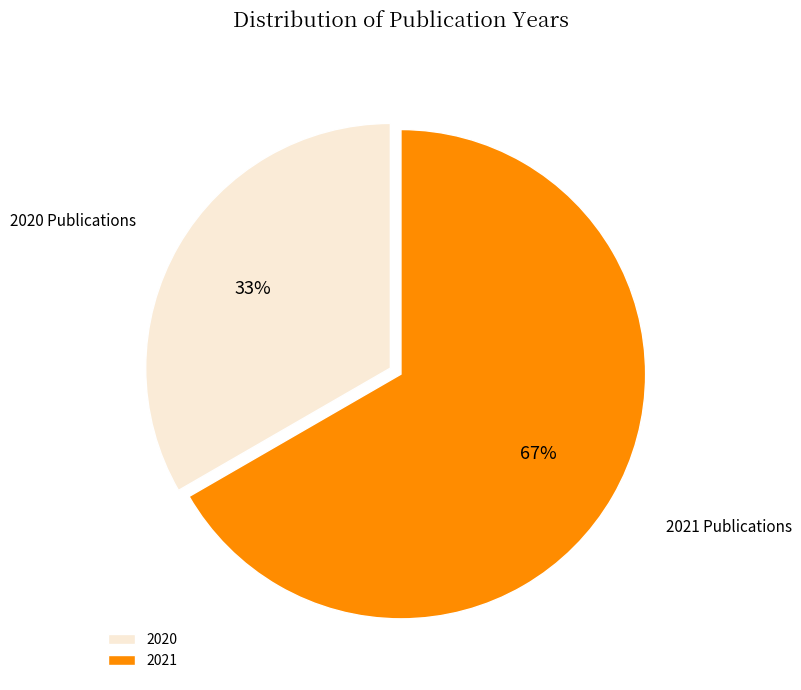

Rank the categories by value from highest to lowest.

2021, 2020